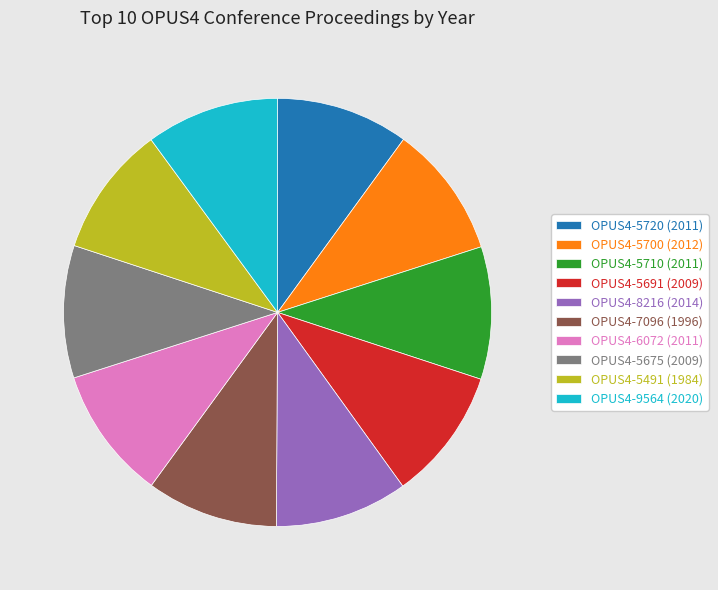

What is the ratio of the value at OPUS4-5710 (2011) to the value at OPUS4-7096 (1996)?

1.0